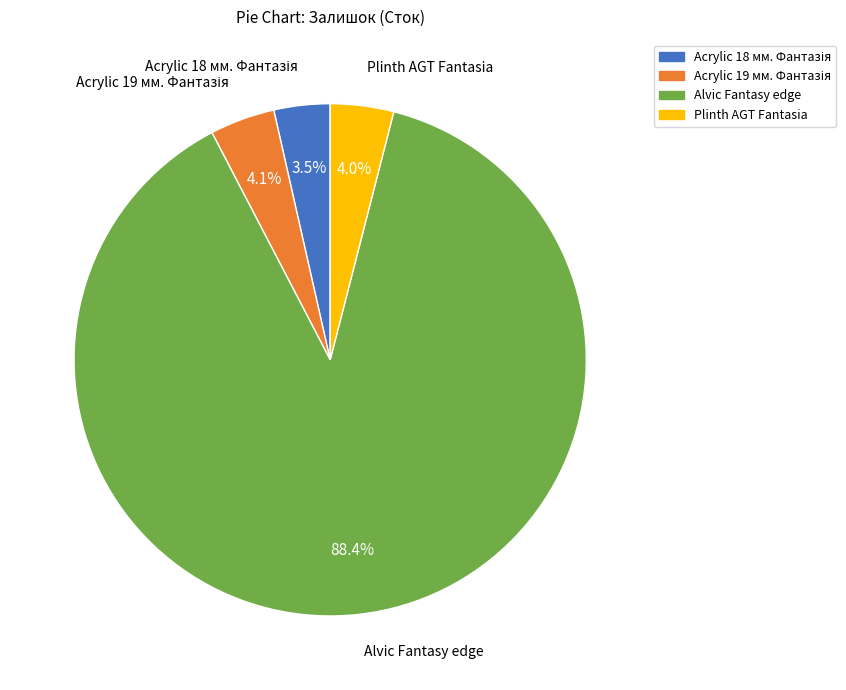

How many slices are in this pie chart?

4